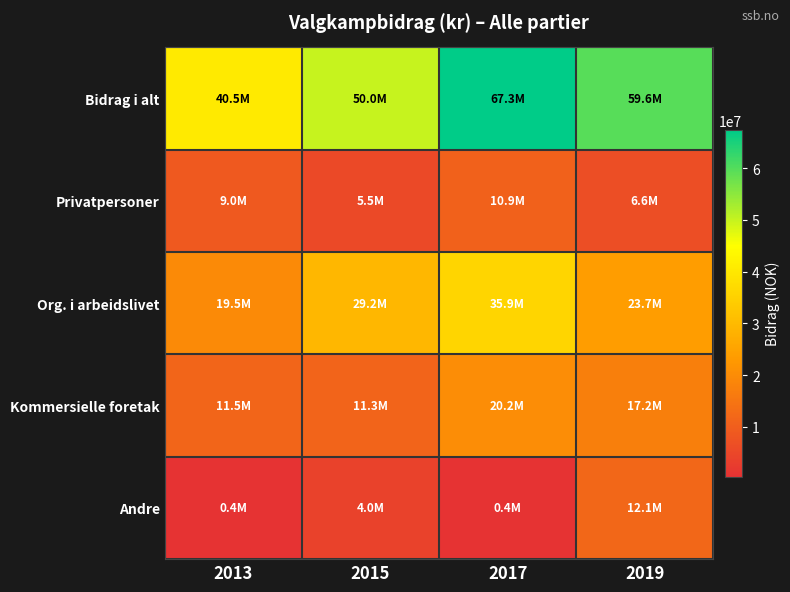

At 2015, list the series in order from smallest to largest.

Andre, Privatpersoner, Kommersielle foretak, Org. i arbeidslivet, Bidrag i alt